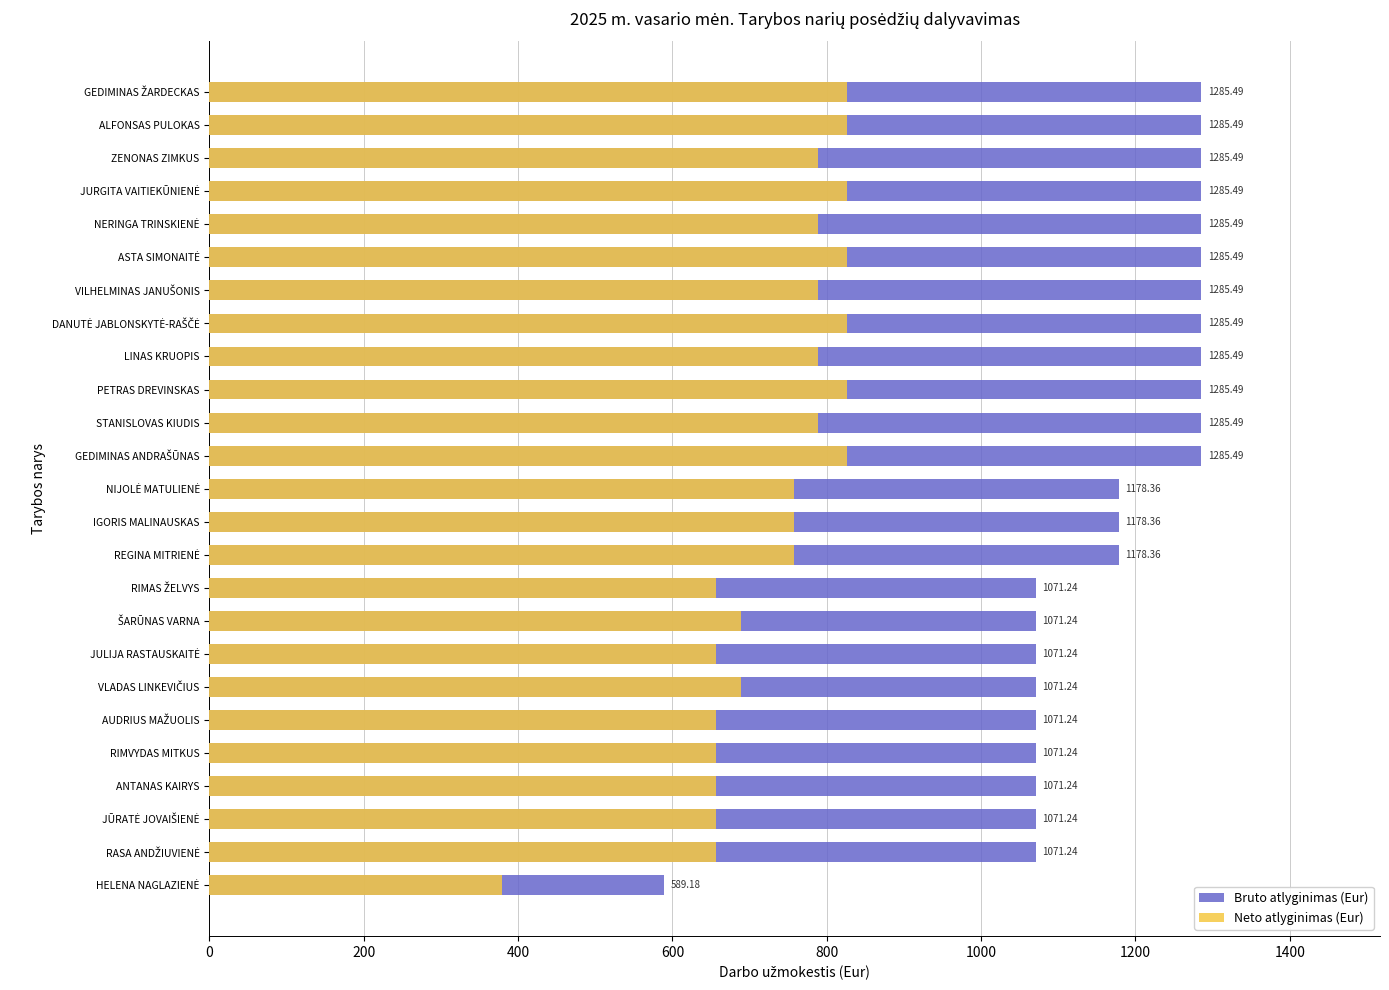

Reading left to right, what are all the values shown in this chart?

Bruto atlyginimas (Eur): 589.2	1071.2	1071.2	1071.2	1071.2	1071.2	1071.2	1071.2	1071.2	1071.2	1178.4	1178.4	1178.4	1285.5	1285.5	1285.5	1285.5	1285.5	1285.5	1285.5	1285.5	1285.5	1285.5	1285.5	1285.5
Neto atlyginimas (Eur): 378.8	656.7	656.7	656.7	656.7	656.7	688.8	656.7	688.8	656.7	757.7	757.7	757.7	826.6	788.0	826.6	788.0	826.6	788.0	826.6	788.0	826.6	788.0	826.6	826.6